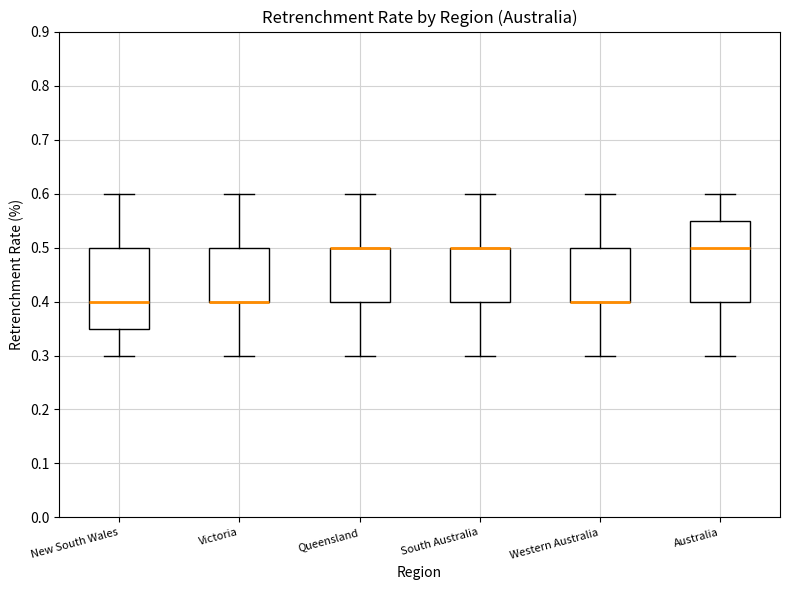

Reading left to right, read every box against the y-axis: the position of its median line, the range the box covers, and the ends of its whiskers. The values are not printed on the chart, so give them approximately, as read against the axis.

New South Wales: median 0.40, box 0.35 to 0.50, whiskers 0.30 to 0.60
Victoria: median 0.40 (drawn on the box's lower edge), box 0.40 to 0.50, whiskers 0.30 to 0.60
Queensland: median 0.50 (drawn on the box's upper edge), box 0.40 to 0.50, whiskers 0.30 to 0.60
South Australia: median 0.50 (drawn on the box's upper edge), box 0.40 to 0.50, whiskers 0.30 to 0.60
Western Australia: median 0.40 (drawn on the box's lower edge), box 0.40 to 0.50, whiskers 0.30 to 0.60
Australia: median 0.50, box 0.40 to 0.55, whiskers 0.30 to 0.60